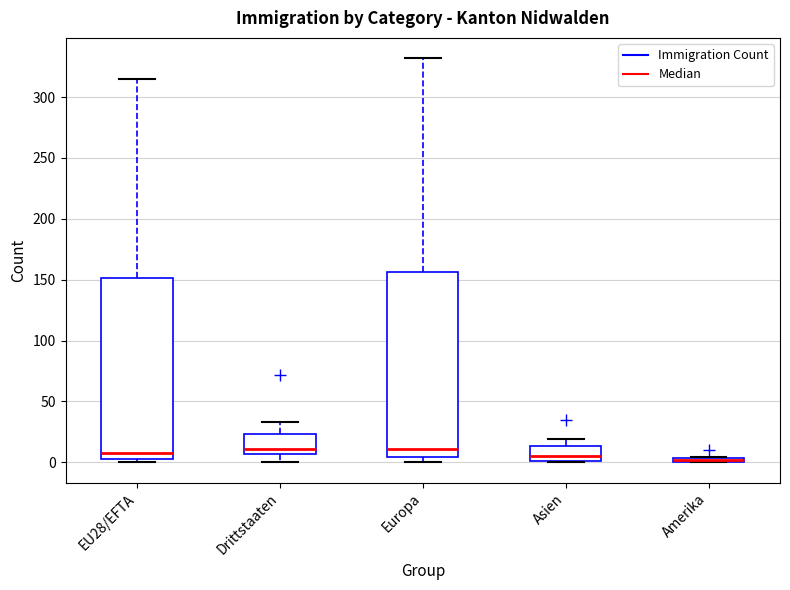

Where is the lower edge of the box for Amerika on the y-axis? The values are not printed on the chart, so give them approximately, as read against the axis.

0